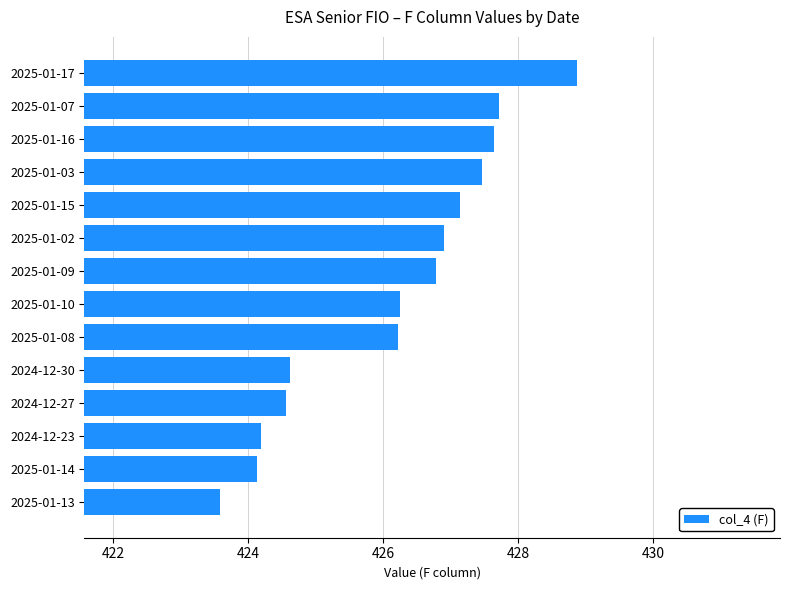

Approximately how many times larger is the value at 2025-01-10 compared to 2024-12-23?

1.0